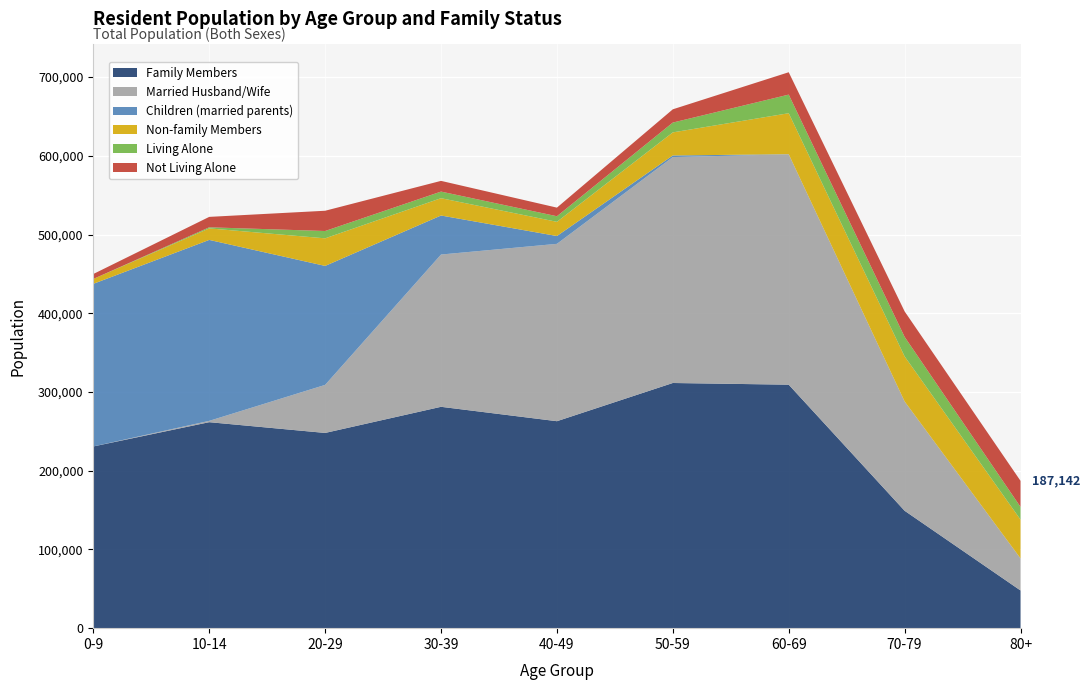

Reading left to right, what are all the values shown in this chart?

Family Members: 0-9=230820	10-14=261640	20-29=247971	30-39=281161	40-49=262879	50-59=311407	60-69=309269	70-79=149121	80+=47878
Married Husband/Wife: 0-9=0	10-14=1674	20-29=61034	30-39=193423	40-49=225277	50-59=286956	60-69=292596	70-79=138864	80+=40766
Children (married parents): 0-9=206562	10-14=229844	20-29=151120	30-39=49559	40-49=9939	50-59=2053	60-69=153	70-79=14	80+=10
Non-family Members: 0-9=6237	10-14=14625	20-29=35032	30-39=21998	40-49=18028	50-59=29313	60-69=52051	70-79=57180	80+=49244
Living Alone: 0-9=0	10-14=1385	20-29=9314	30-39=8390	40-49=7108	50-59=12481	60-69=23648	70-79=24813	80+=16140
Not Living Alone: 0-9=6237	10-14=13240	20-29=25718	30-39=13608	40-49=10920	50-59=16832	60-69=28403	70-79=32367	80+=33104